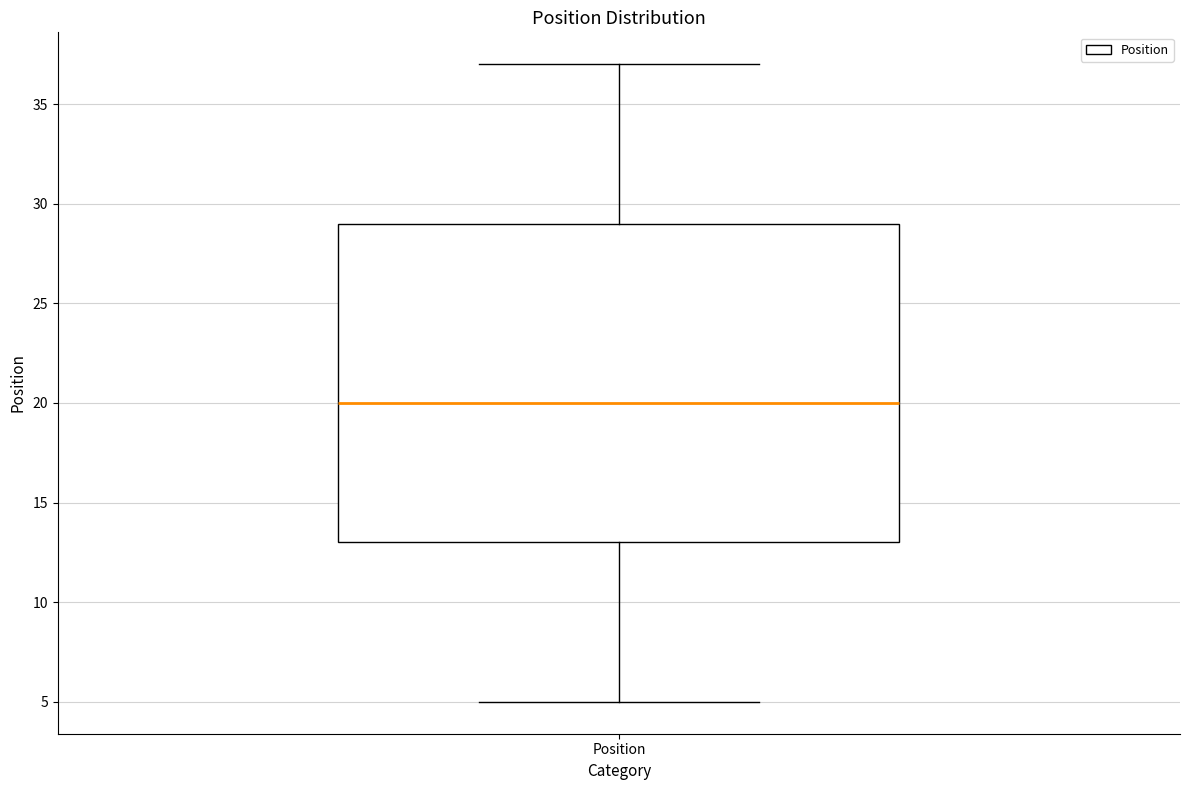

Where is the upper edge of the box for Position on the y-axis? The values are not printed on the chart, so give them approximately, as read against the axis.

29